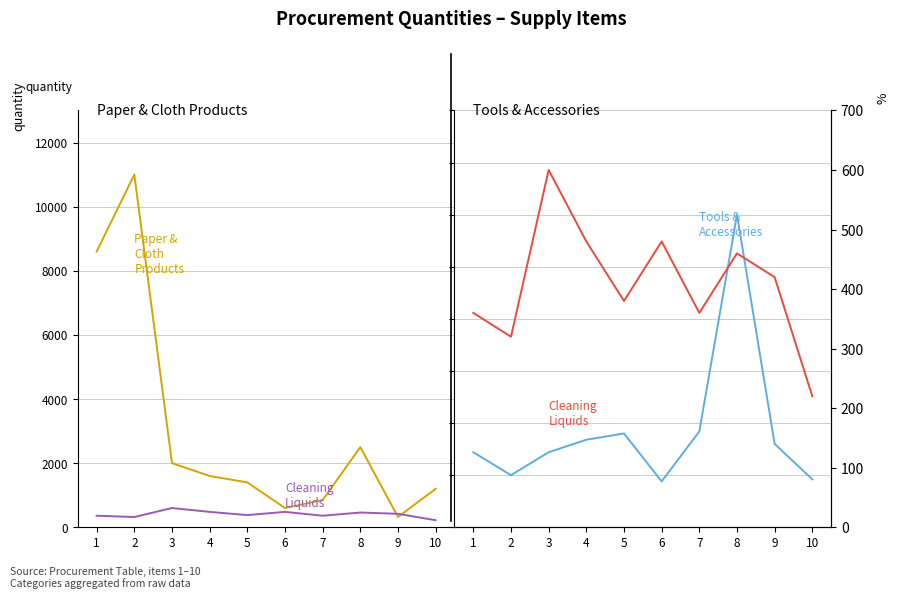

True or false: Paper & Cloth Products and Tools & Accessories intersect in this chart.

True